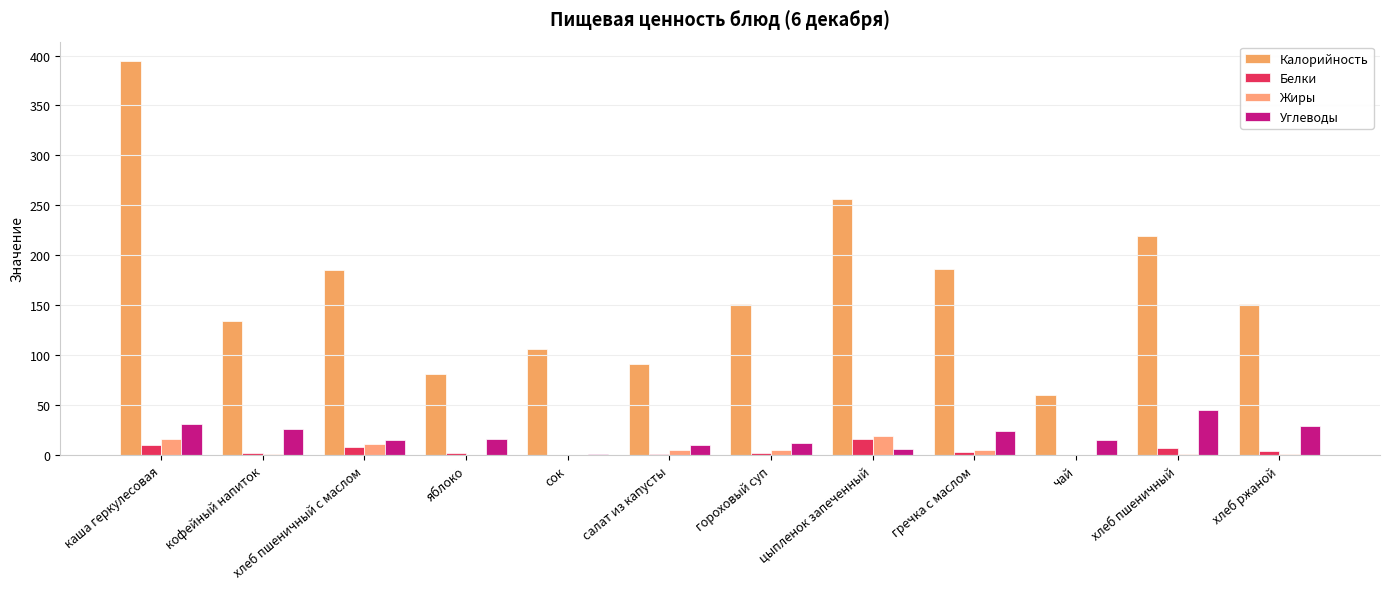

At how many categories does at least one series exceed 36?

12